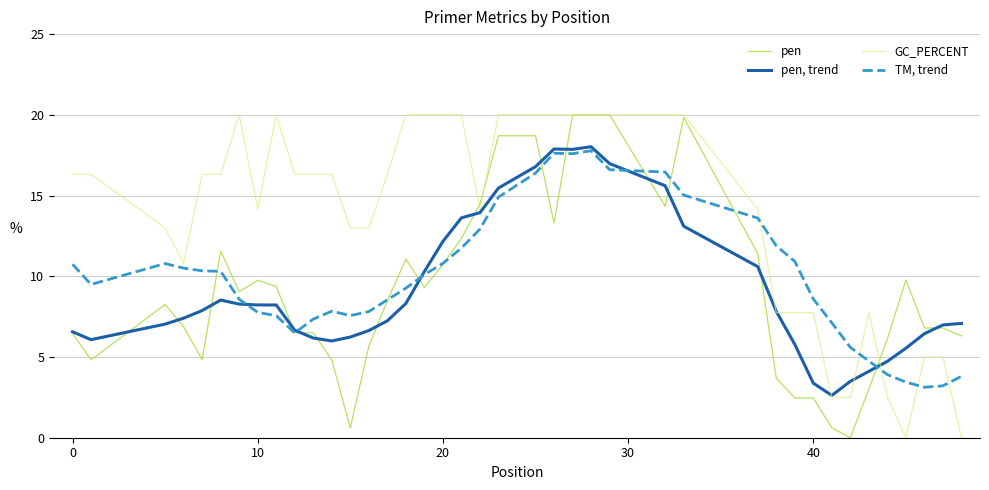

Which series has the largest total across all categories?

GC_PERCENT